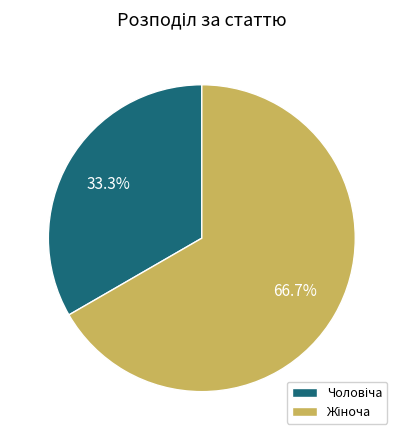

Does any single category account for the majority?

Yes